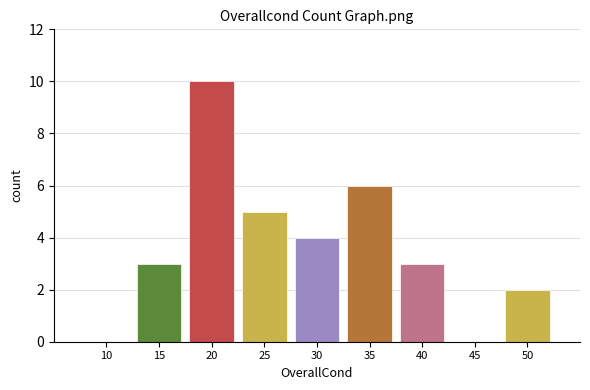

Reading left to right, what are all the values shown in this chart?

10=0	15=3	20=10	25=5	30=4	35=6	40=3	45=0	50=2